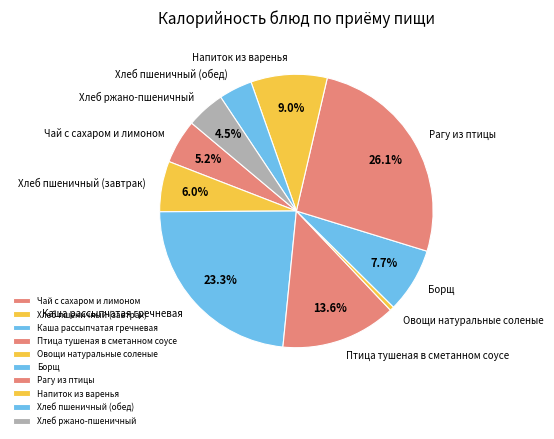

Is it true that Каша рассыпчатая гречневая is 37% of the pie?

False